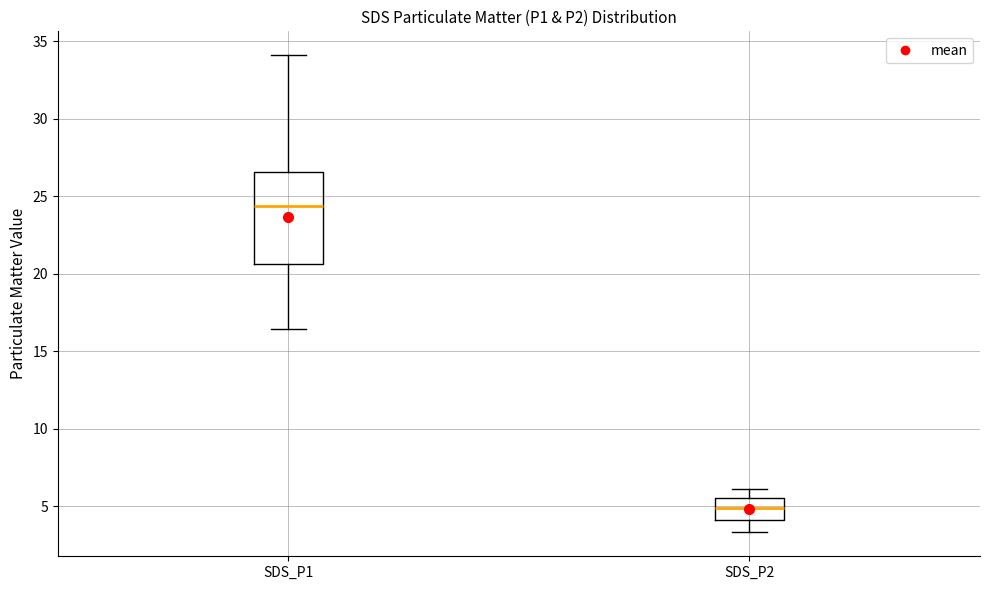

Which box has the lowest median line?

SDS_P2